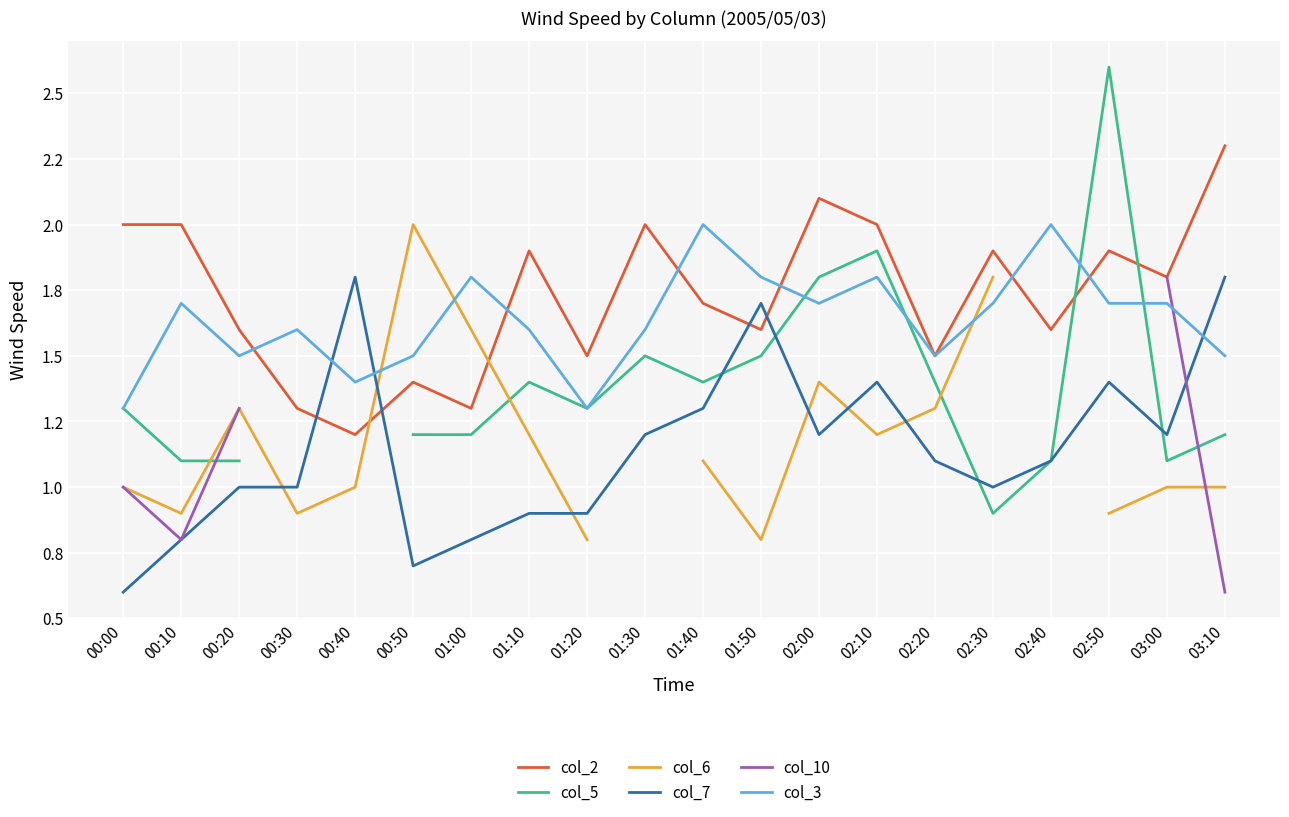

At 03:10, list the series in order from smallest to largest.

col_10, col_6, col_5, col_3, col_7, col_2